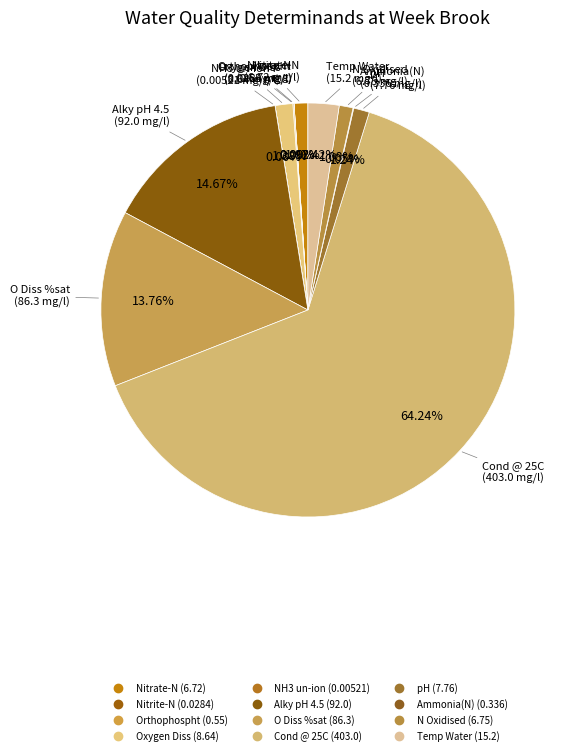

What is the change in value from Cond @ 25C to pH?

-395.2